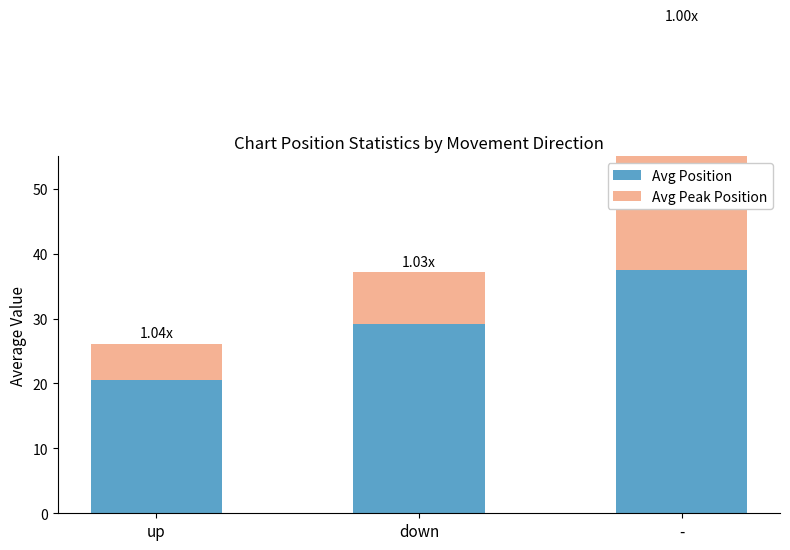

The value of Avg Position at - is 13.8. True or false?

False